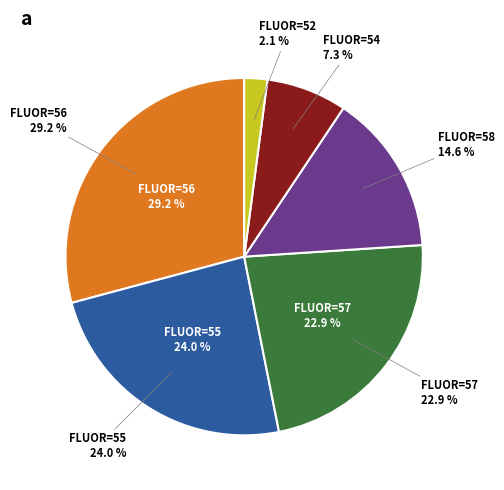

What percentage is the 56 slice, to the nearest percent?

29%